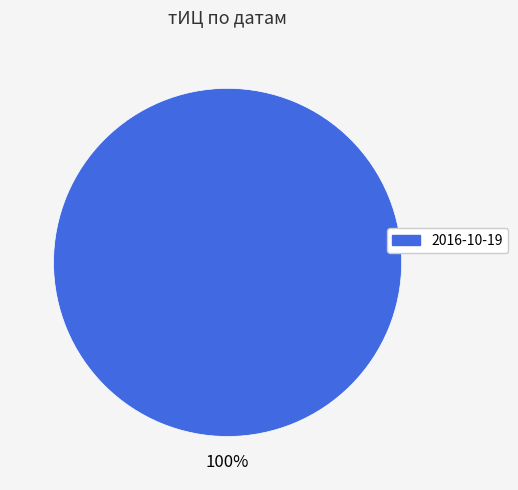

Is there a majority slice in this chart?

Yes